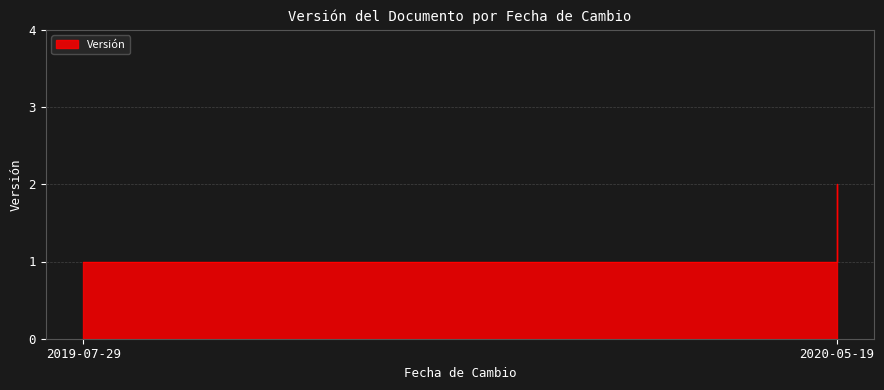

List the labels in order of value, largest first.

2020-05-19, 2019-07-29